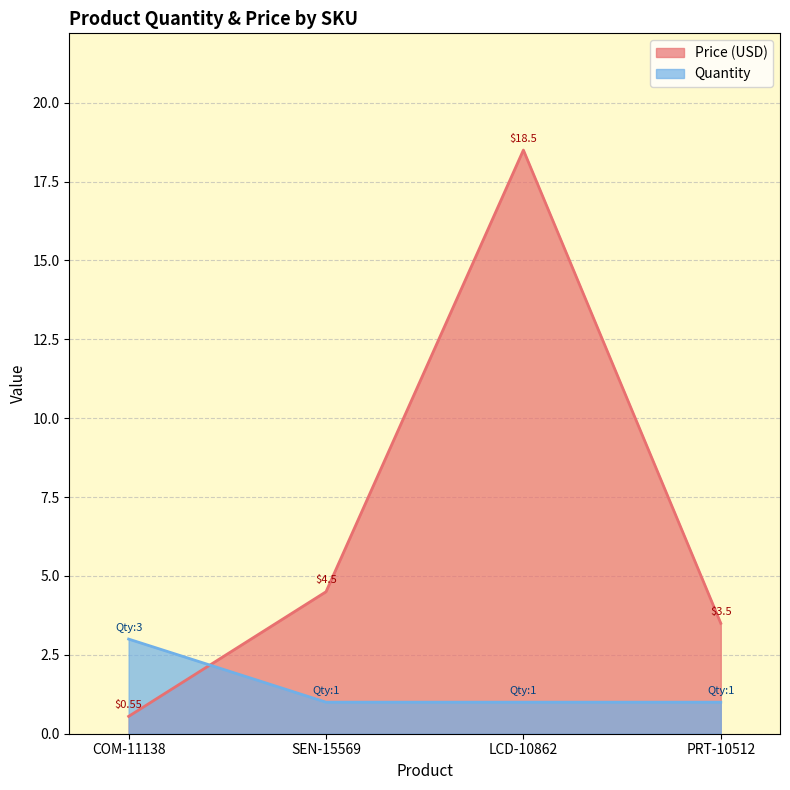

What is the spread (max minus min) of values at PRT-10512?

2.5